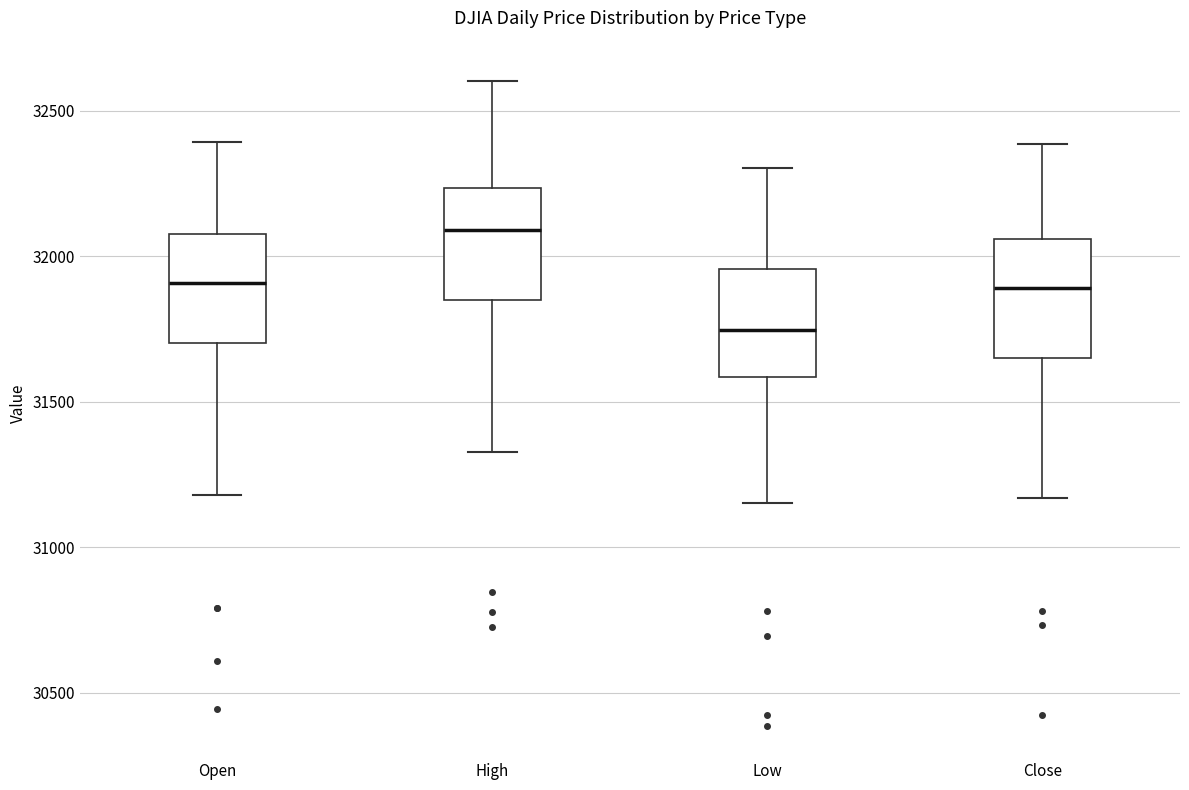

Which box's median line is the highest?

High